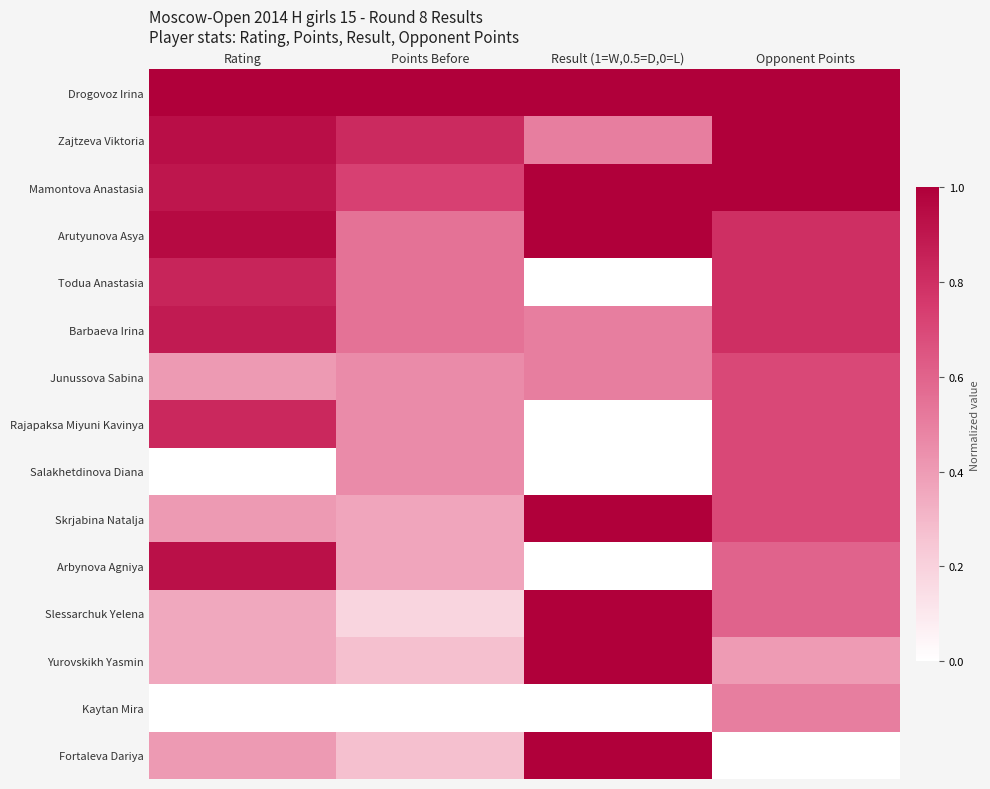

What is the maximum value shown in the chart?

1.0